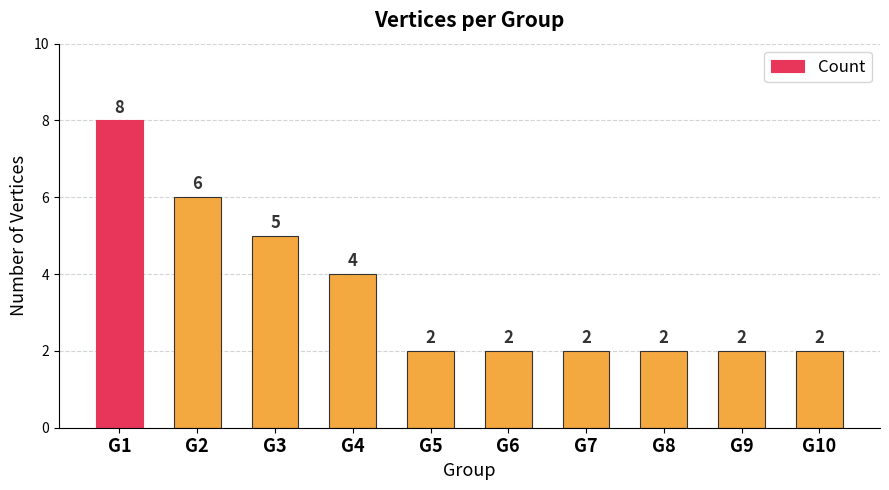

What is the change in value from G2 to G4?

-2